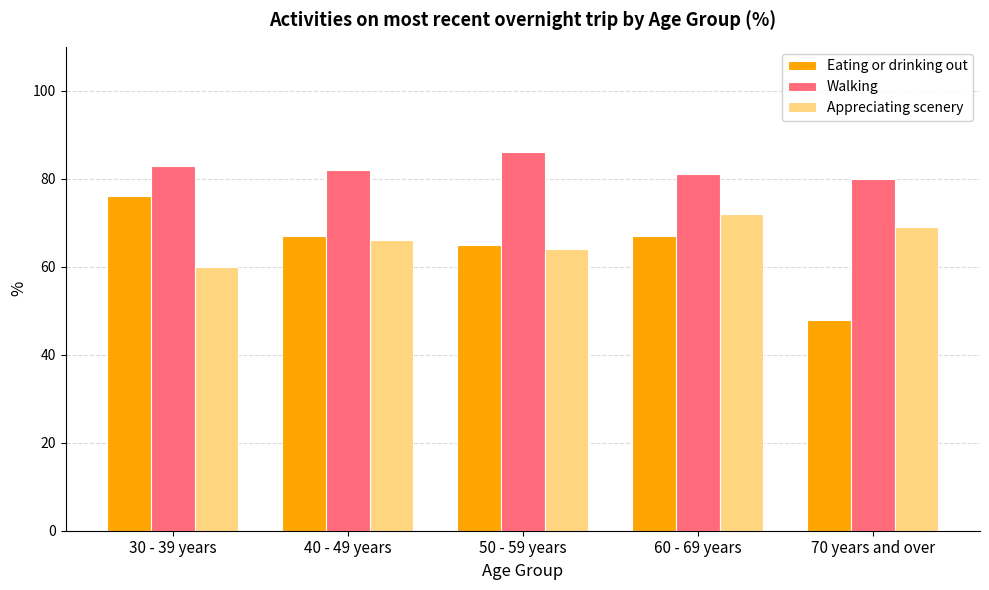

How many distinct data groups are displayed?

3